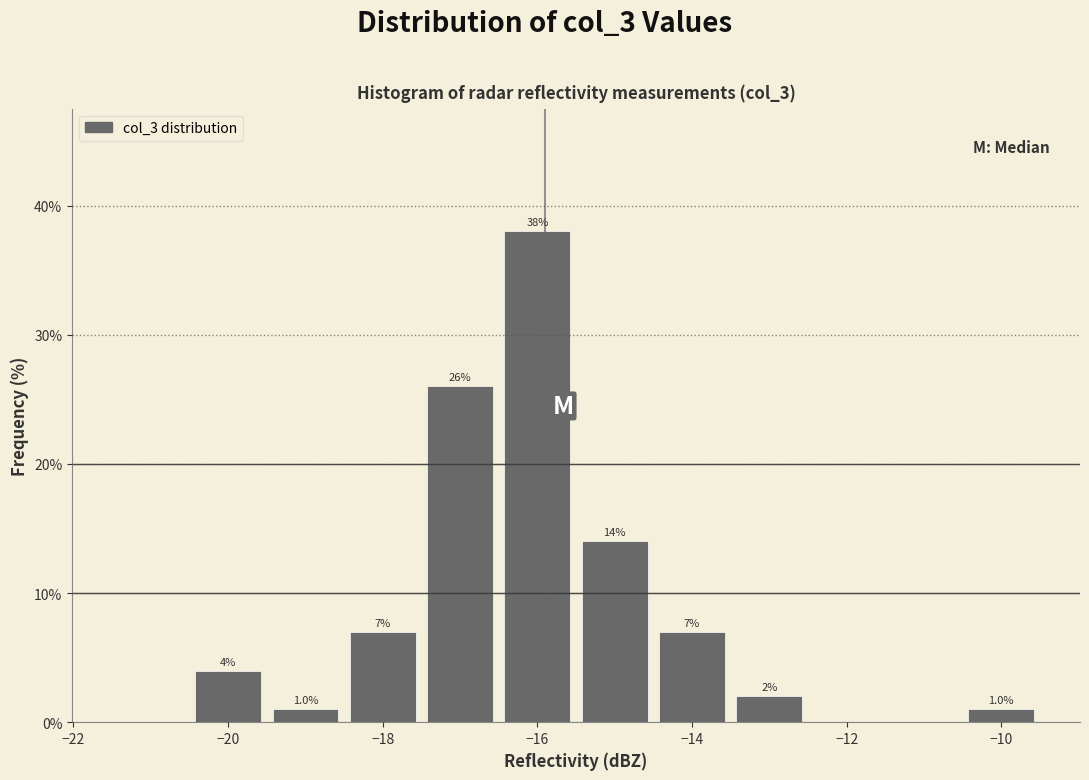

Which range on the x-axis has the tallest bar?

-16.5 to -15.5